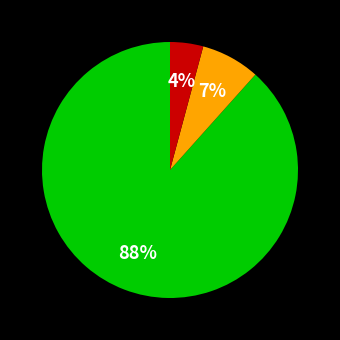

Is there a majority slice in this chart?

Yes